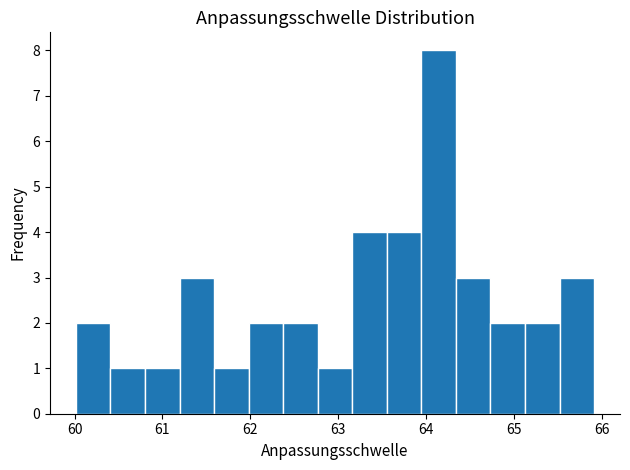

Read against the x-axis, roughly where is the centre of the tallest bar?

64.1